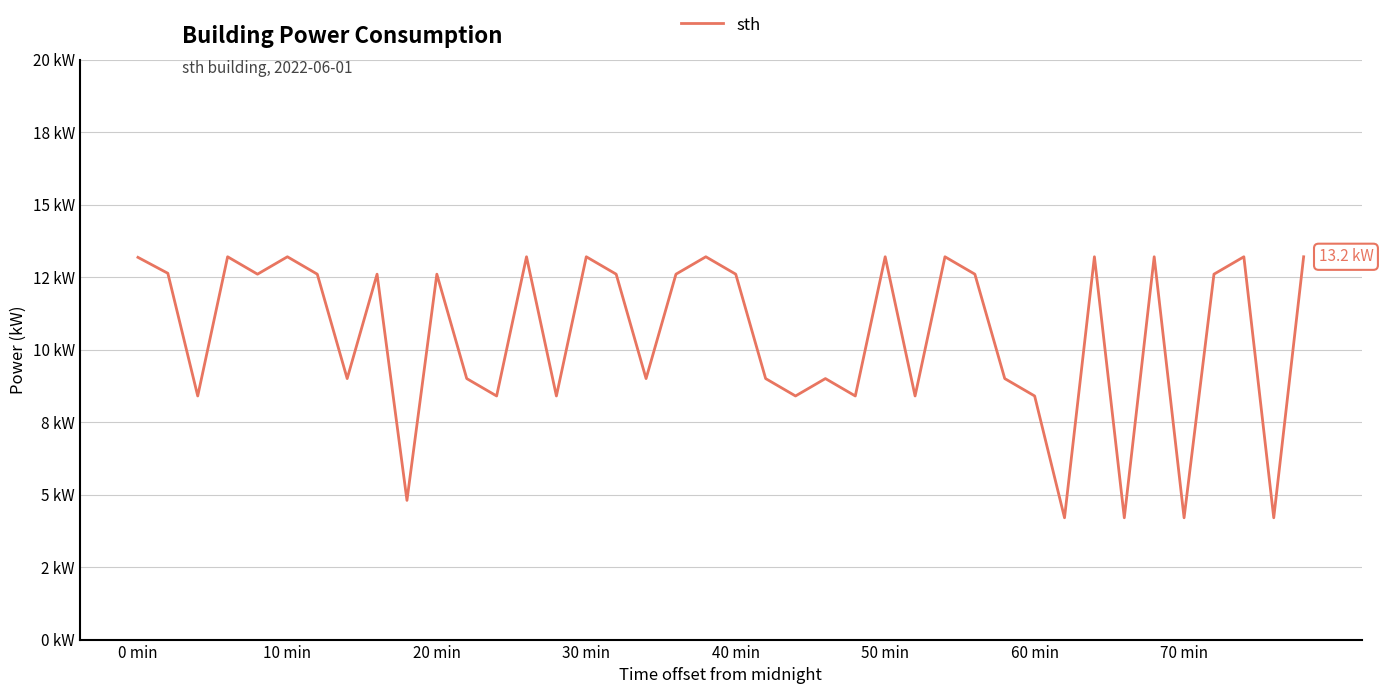

Does the chart have visible grid lines?

Yes